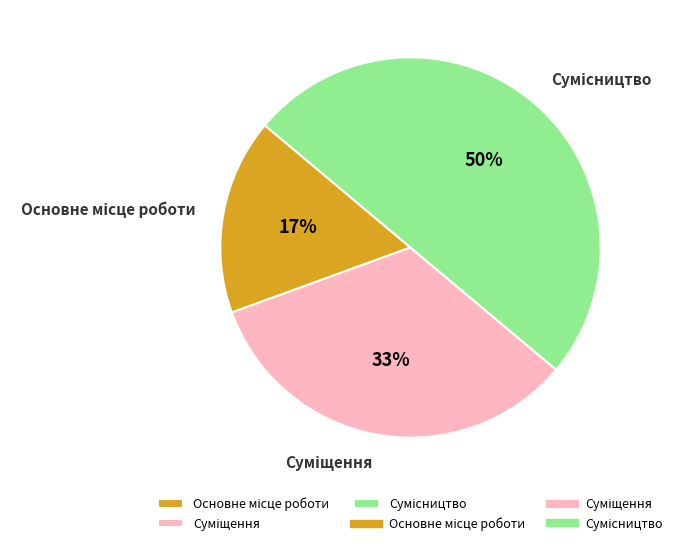

To the nearest percent, what is the difference between the largest and smallest slice percentages?

33%